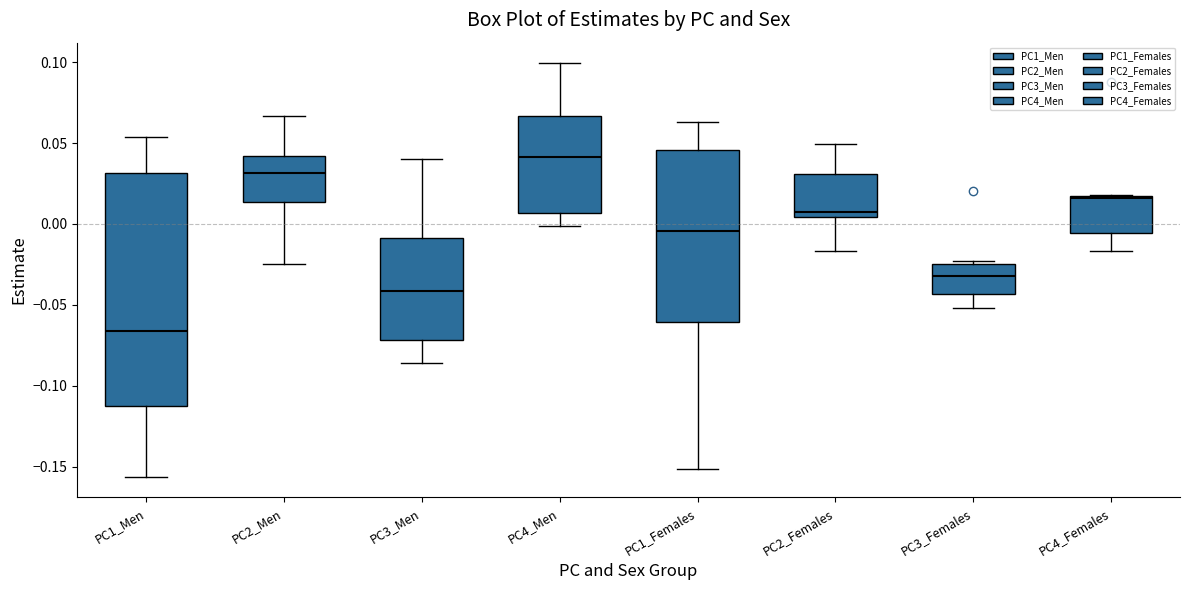

Comparing the boxes themselves (not the whiskers), which one is the tallest?

PC1_Men